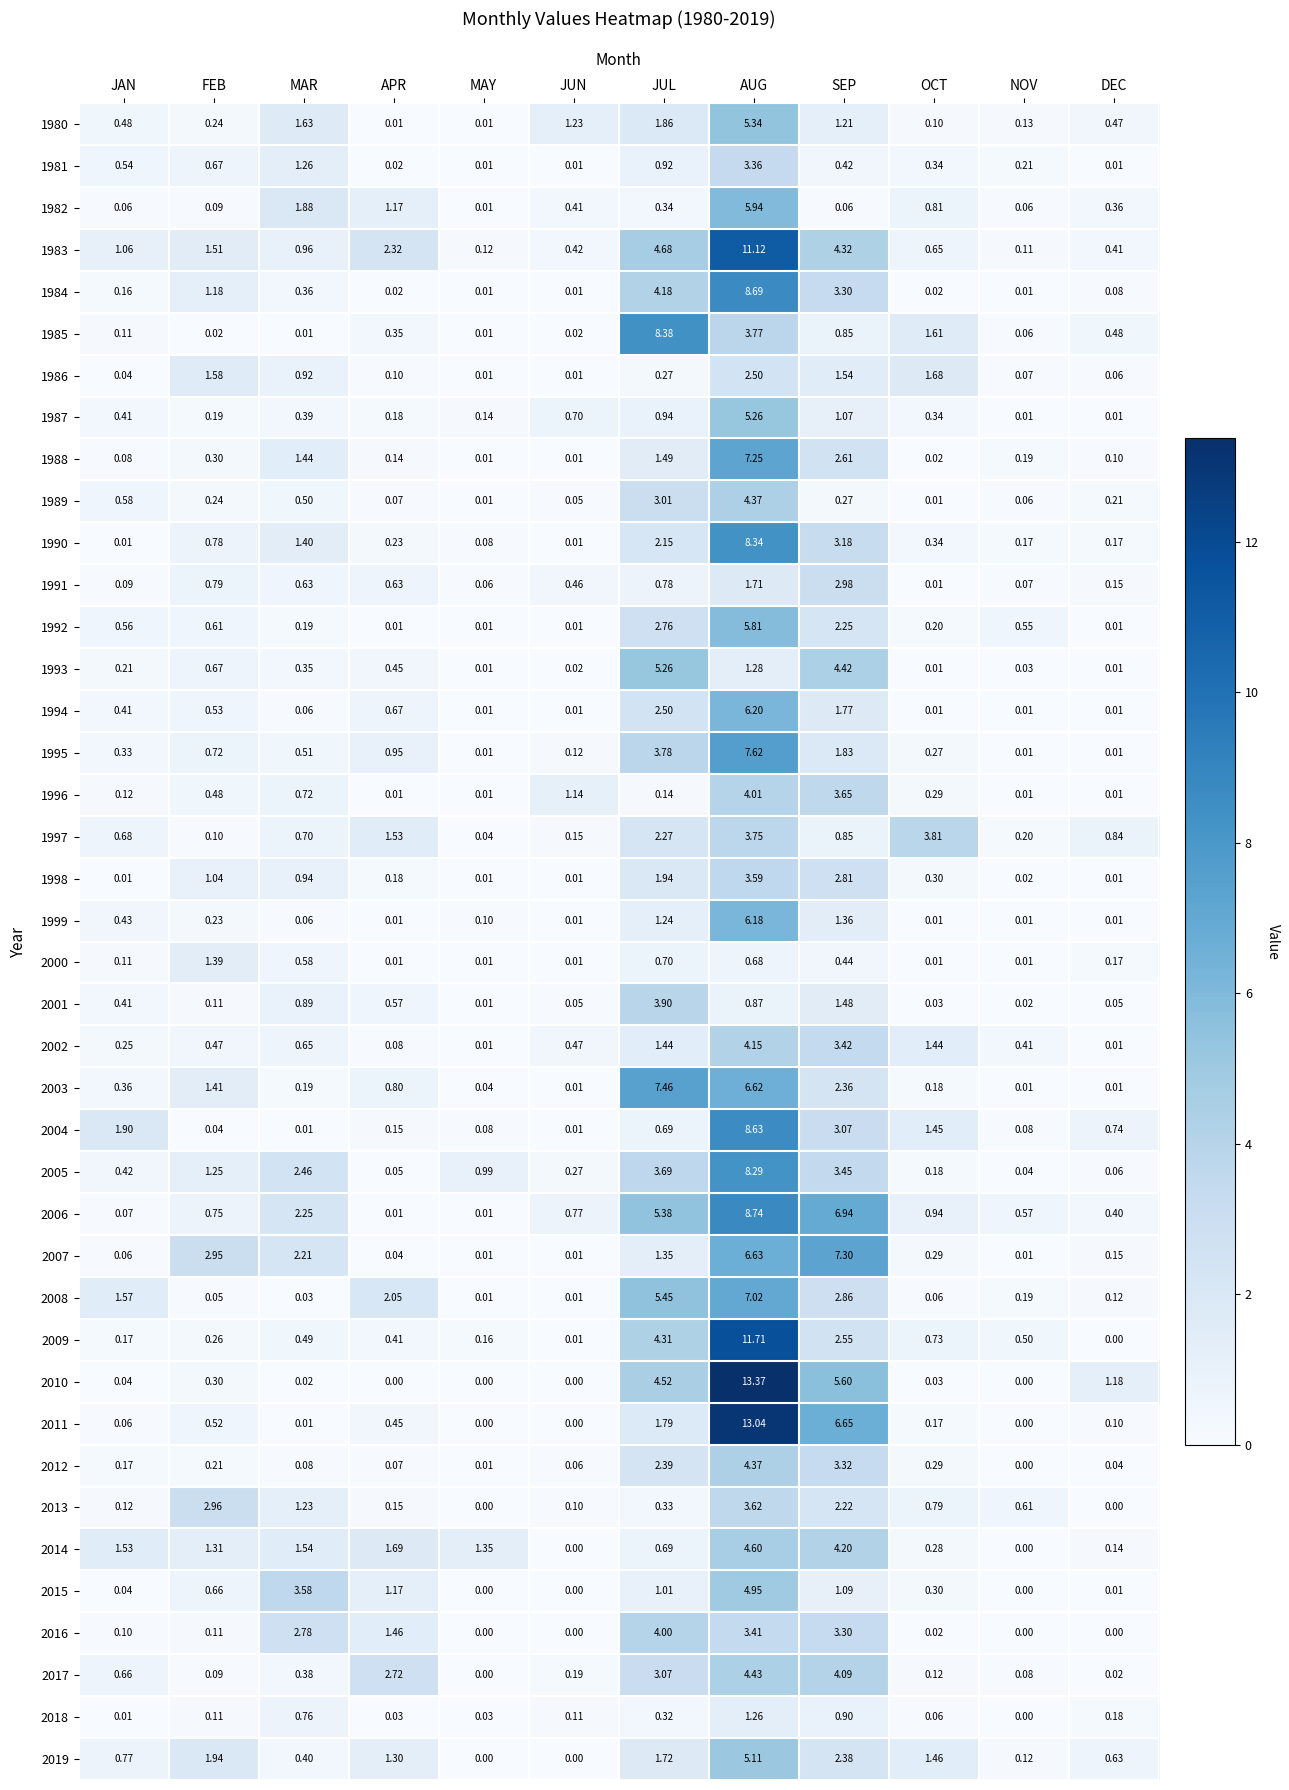

At which category does the chart reach its peak across all series?

AUG